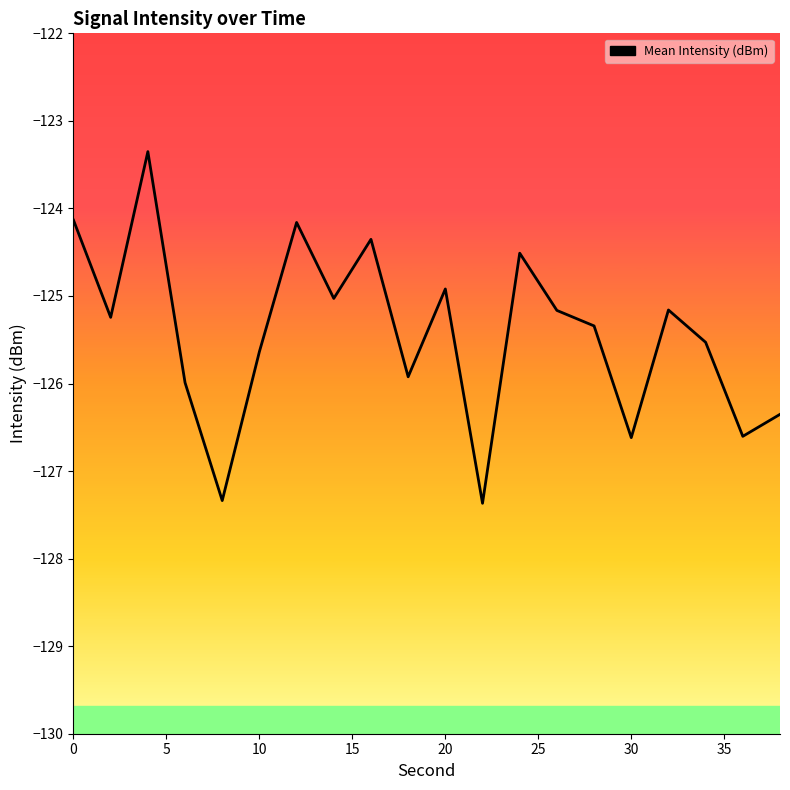

What is the smallest value displayed?

-127.4